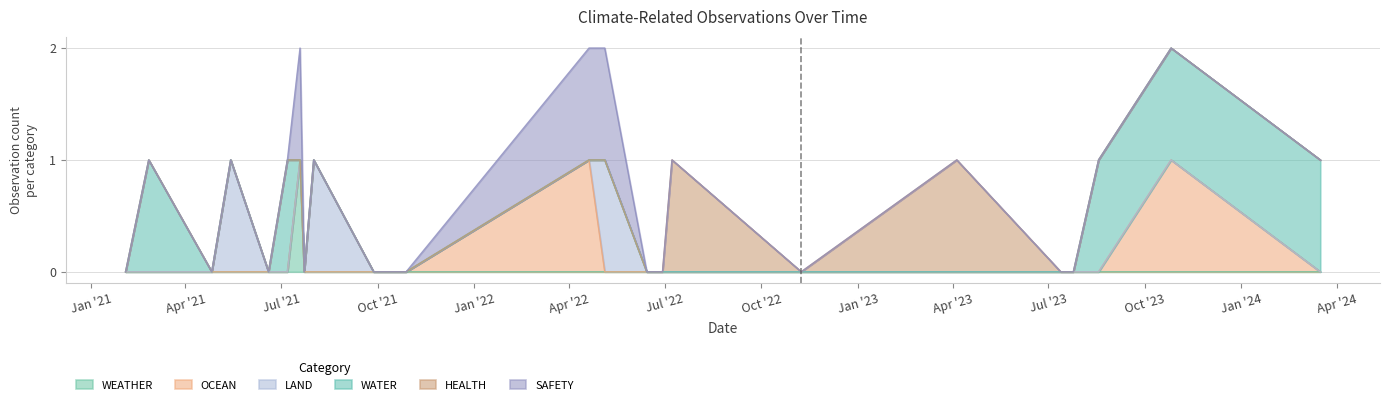

List the labels in order of OCEAN value, smallest first.

0, 1, 2, 3, 4, 5, 6, 7, 8, 9, 10, 11, 13, 14, 15, 16, 17, 18, 19, 20, 21, 23, 12, 22